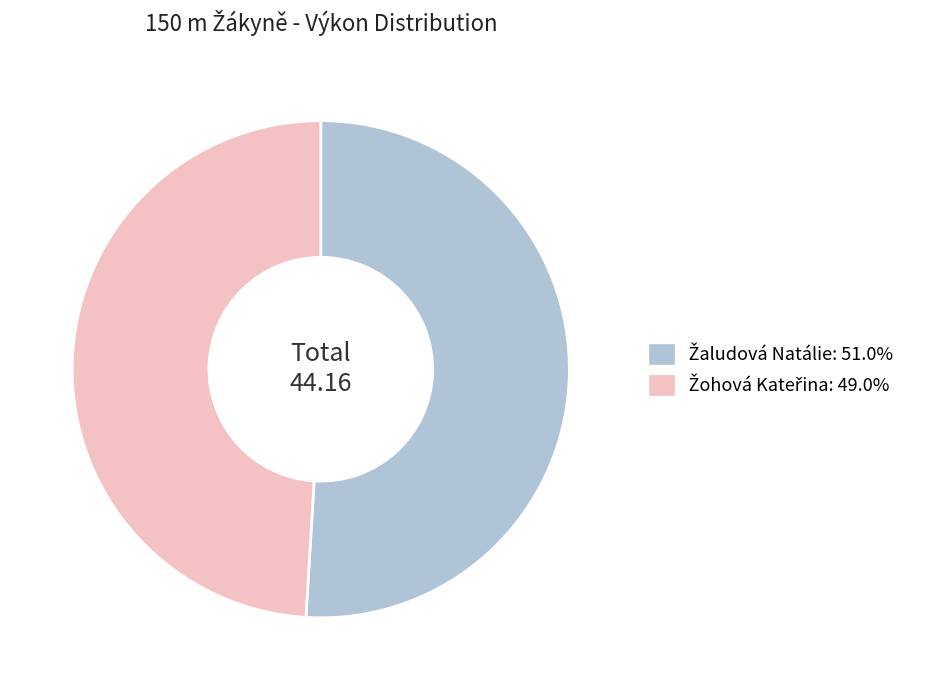

Does any single category account for the majority?

Yes